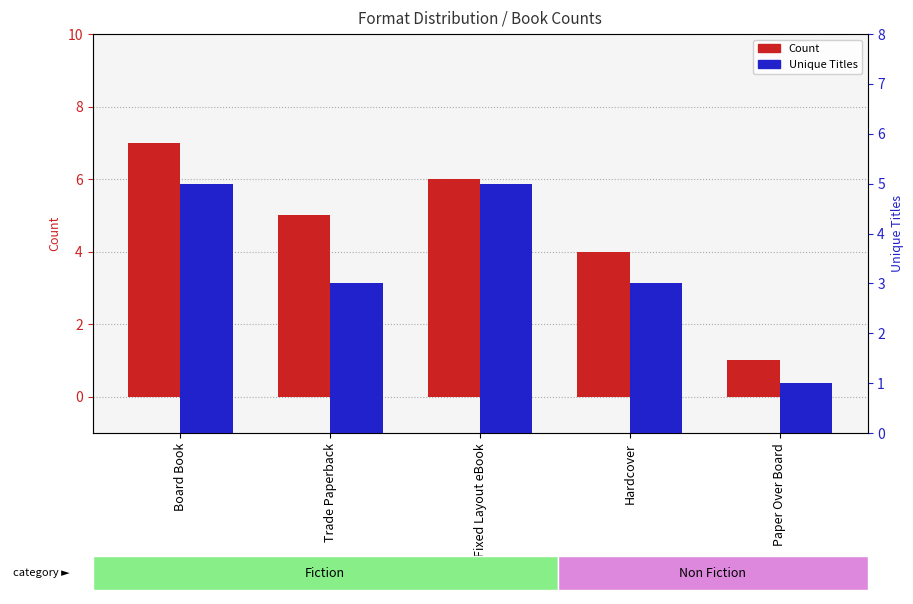

Rank the series by their maximum value, from lowest to highest.

Unique Titles, Count